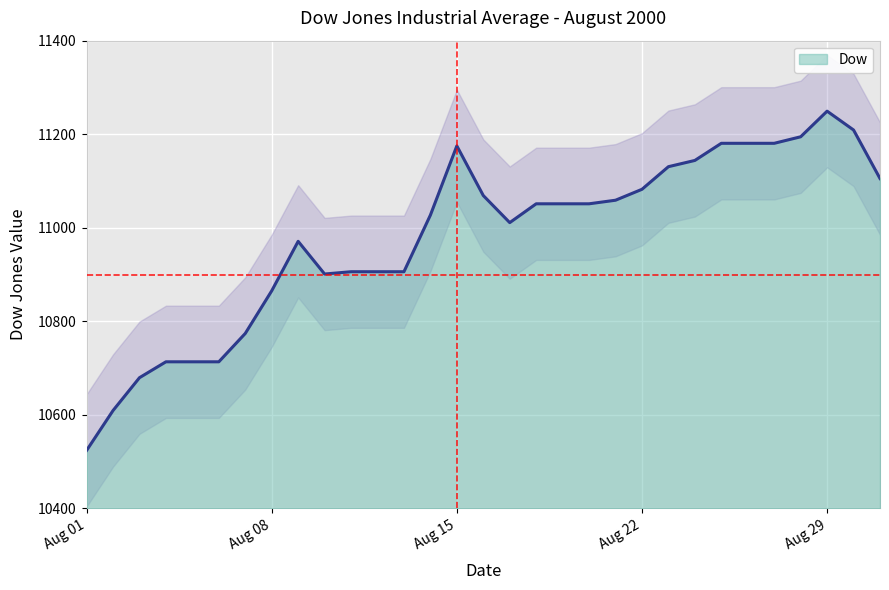

What is the value of the 7th point from the left?

10774.0